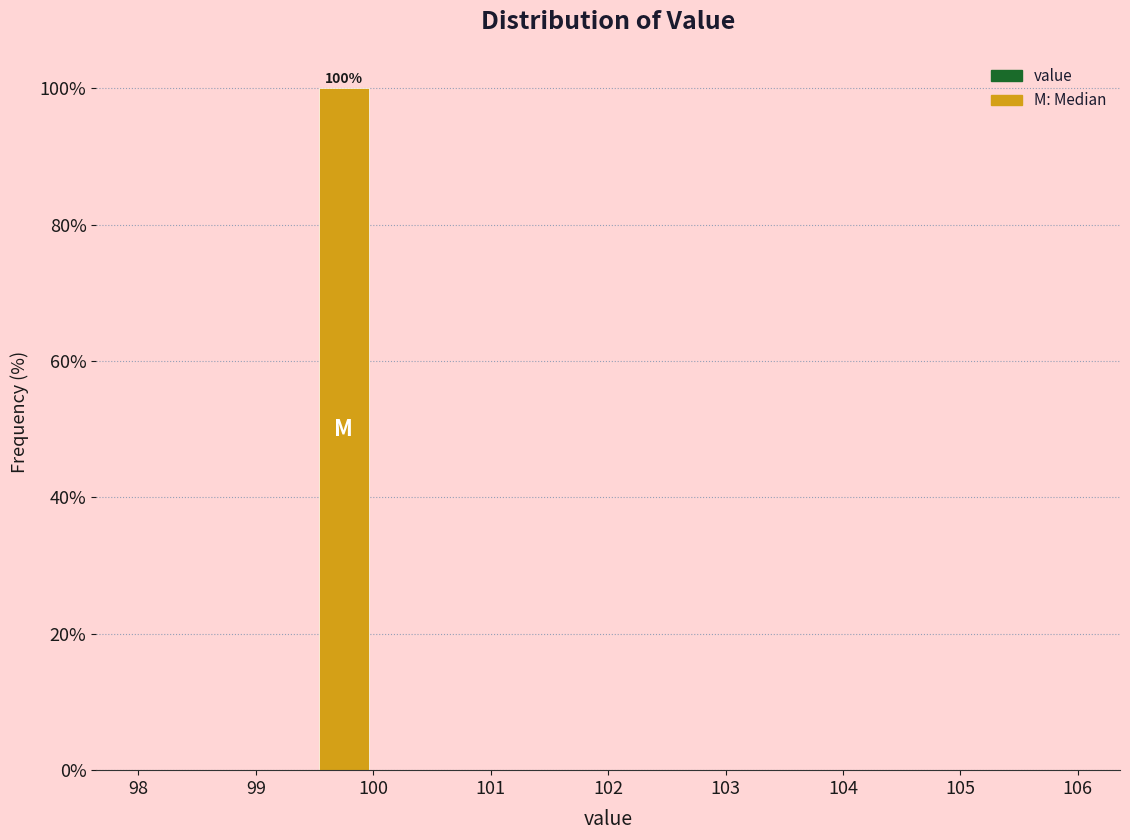

Over which range of the x-axis is the bar tallest?

99.5 to 100.0